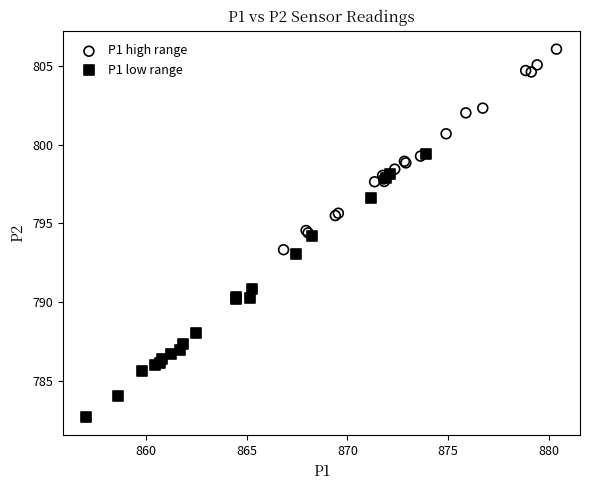

Which series has the largest Y range (max minus min)?

P1 low range